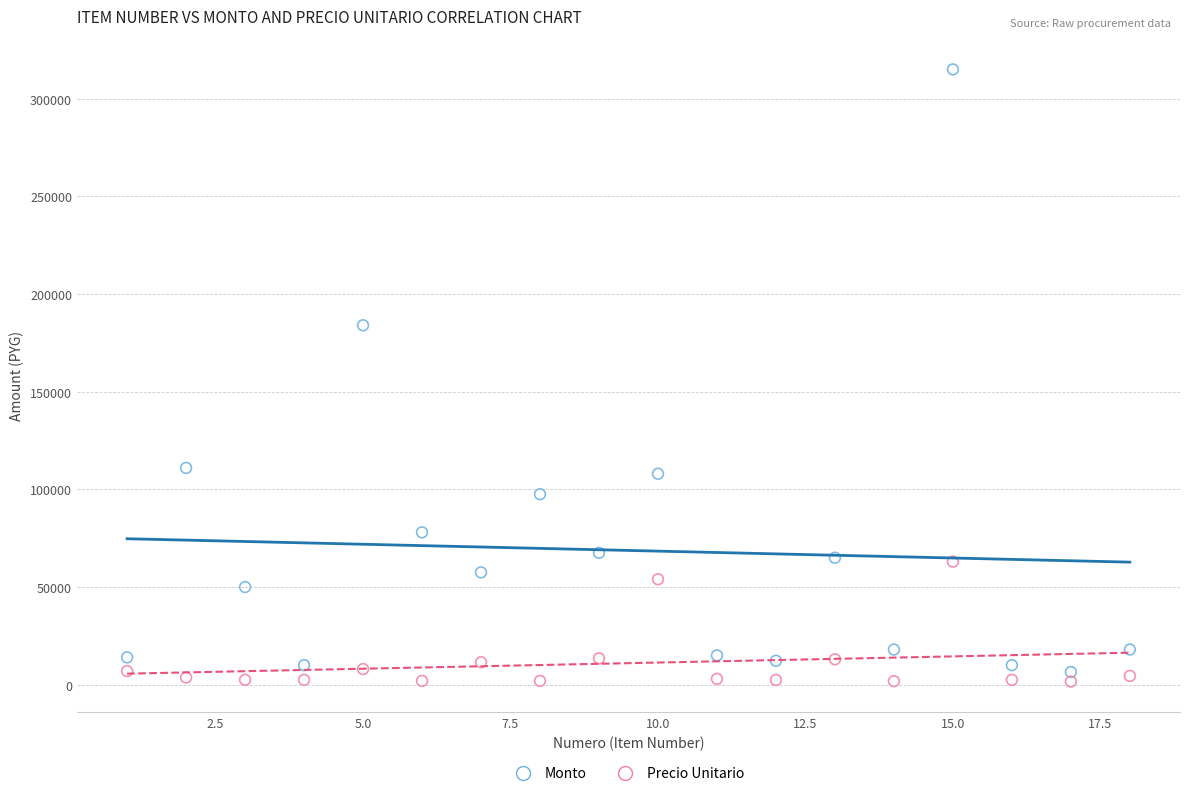

Across all data points, what is the range of Y values (max minus min)?

313375